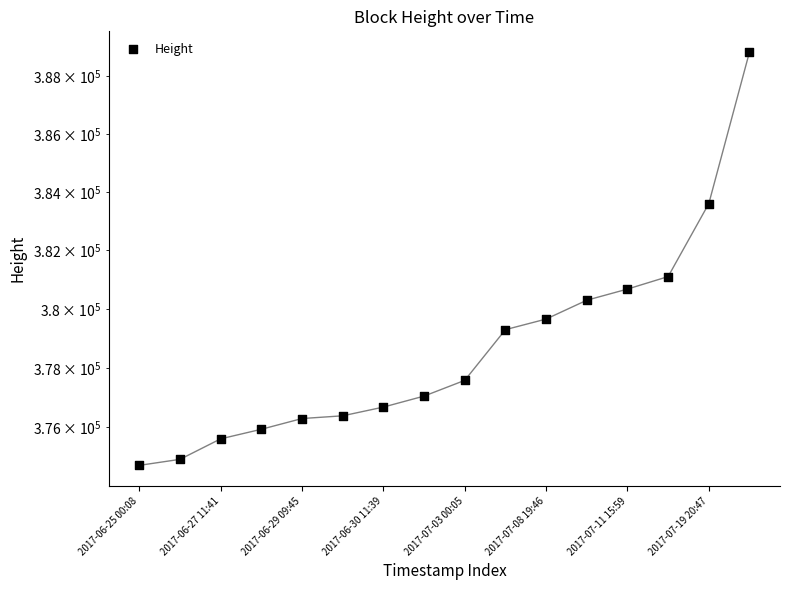

Approximately how many times larger is the value at 2017-07-03 00:05 compared to 2017-06-30 11:39?

1.0